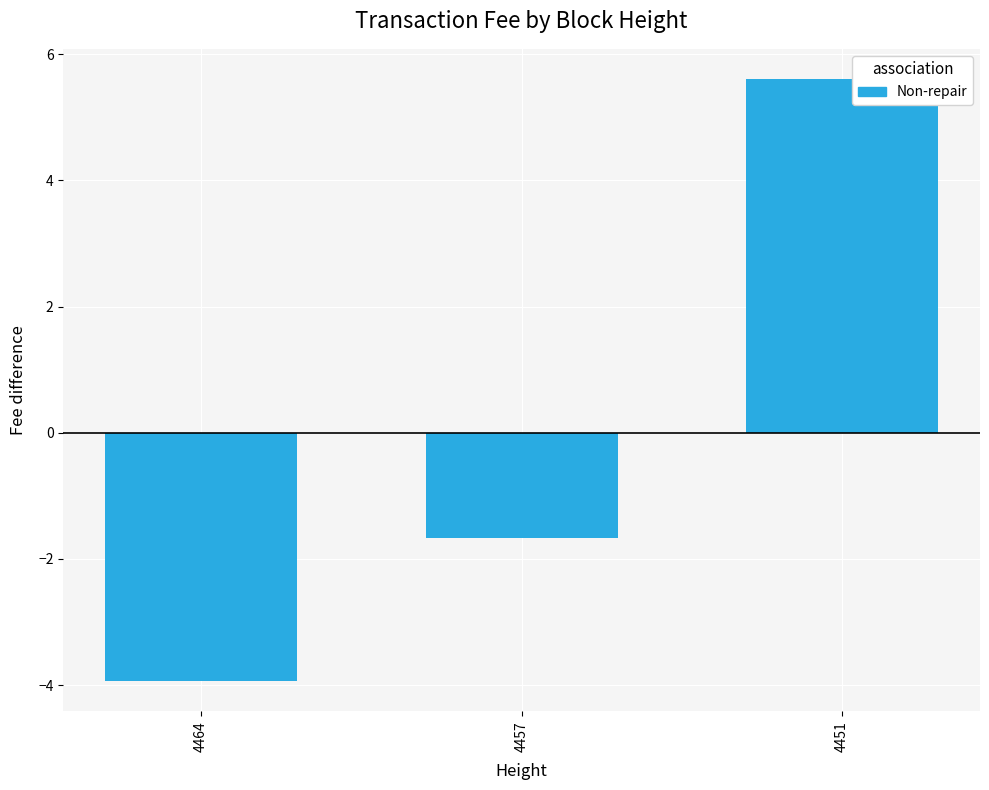

What is the change in value from 4464 to 4451?

+9.5